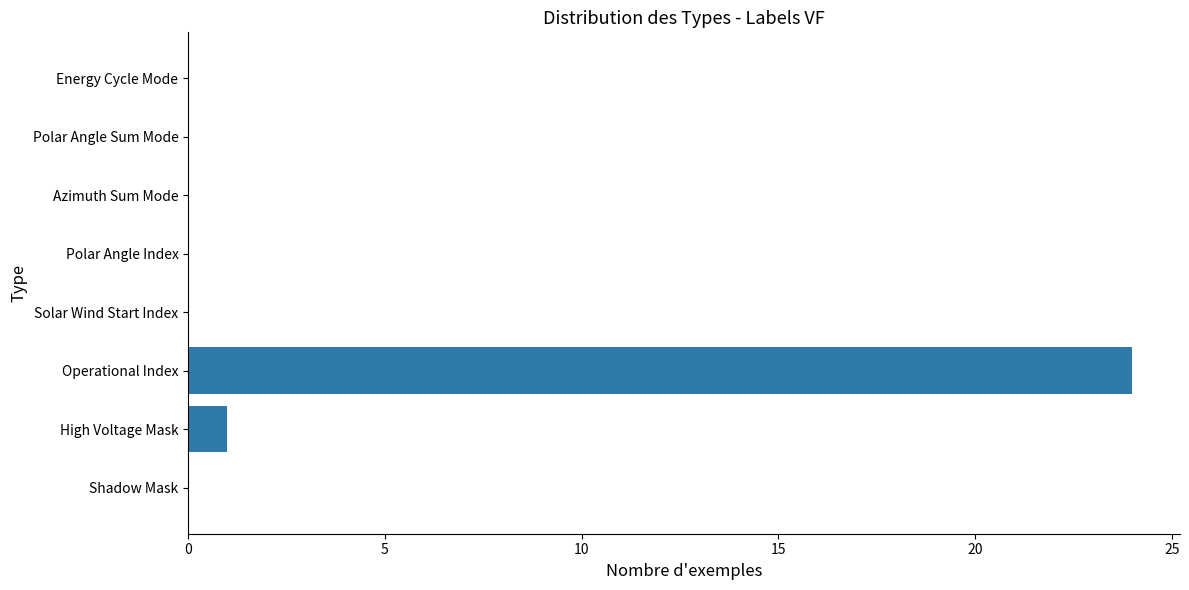

What is the sum of all values?

25